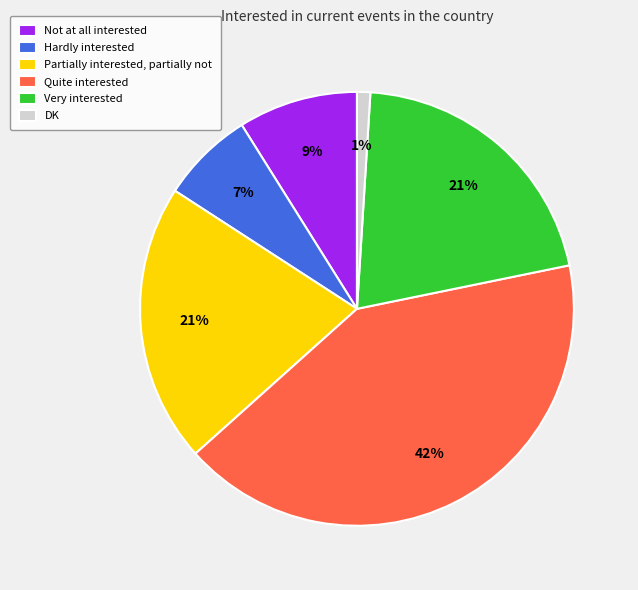

What percentage is the Not at all interested slice, to the nearest percent?

9%